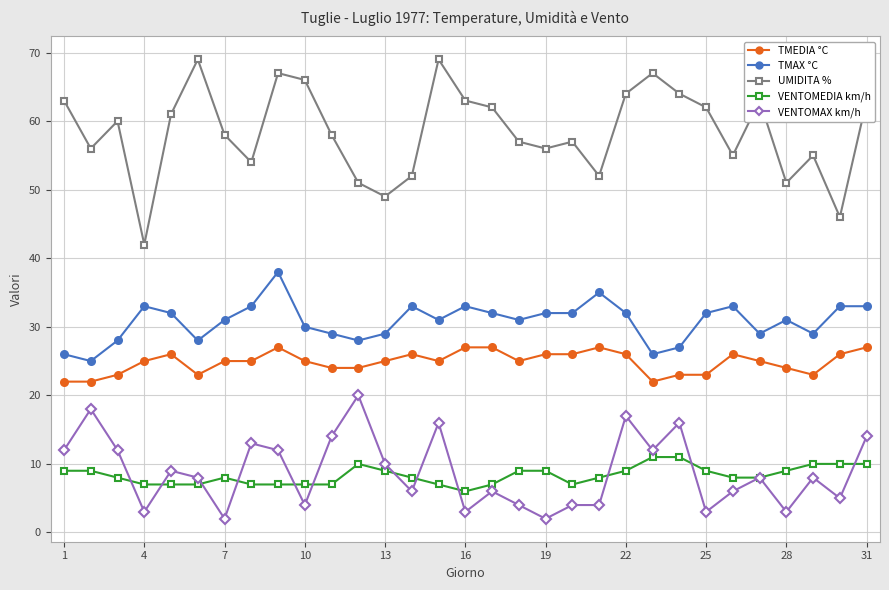

True or false: TMEDIA °C and TMAX °C intersect in this chart.

False